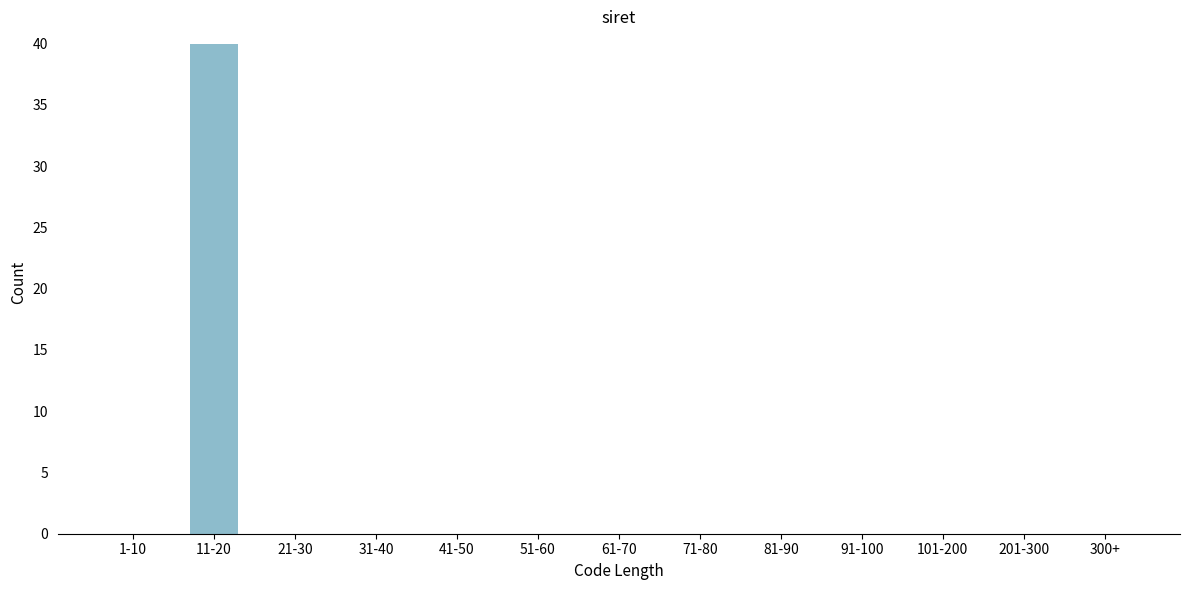

Reading right to left, transcribe all the data shown in this chart.

300+=0	201-300=0	101-200=0	91-100=0	81-90=0	71-80=0	61-70=0	51-60=0	41-50=0	31-40=0	21-30=0	11-20=40	1-10=0